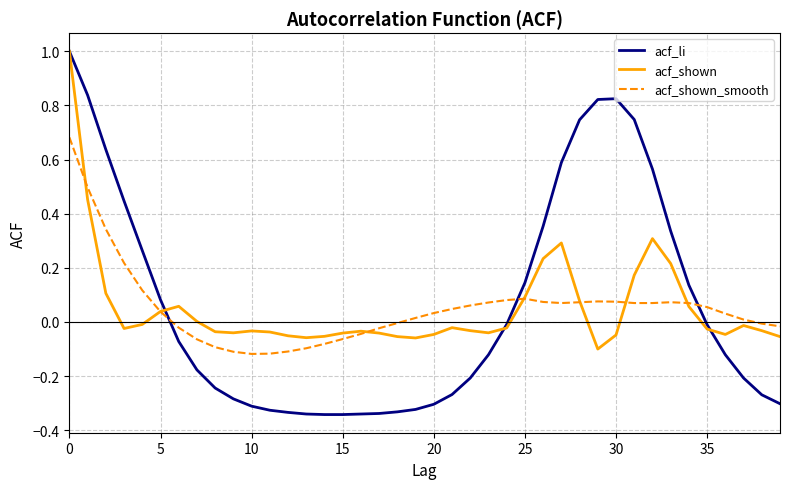

Which series has the largest range (max minus min)?

acf_li